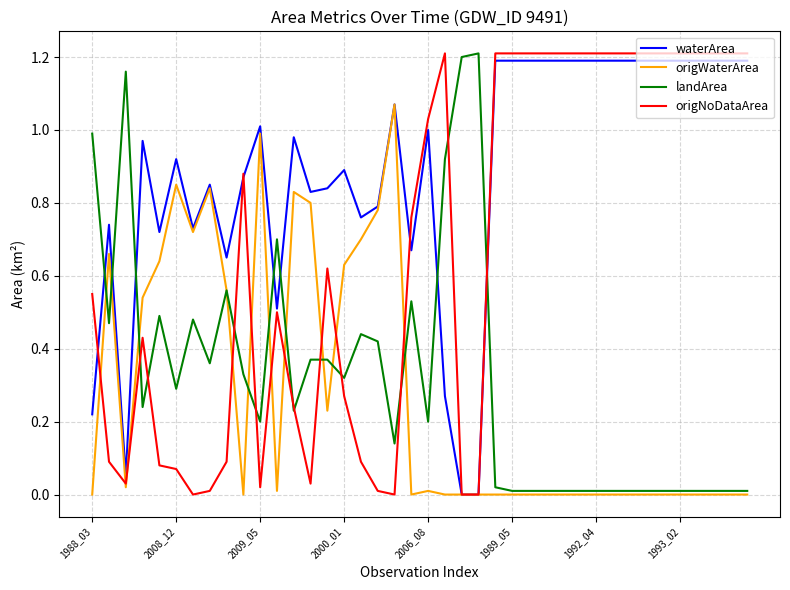

In origWaterArea, how many points are lower than both neighbors (excluding endpoints)?

6